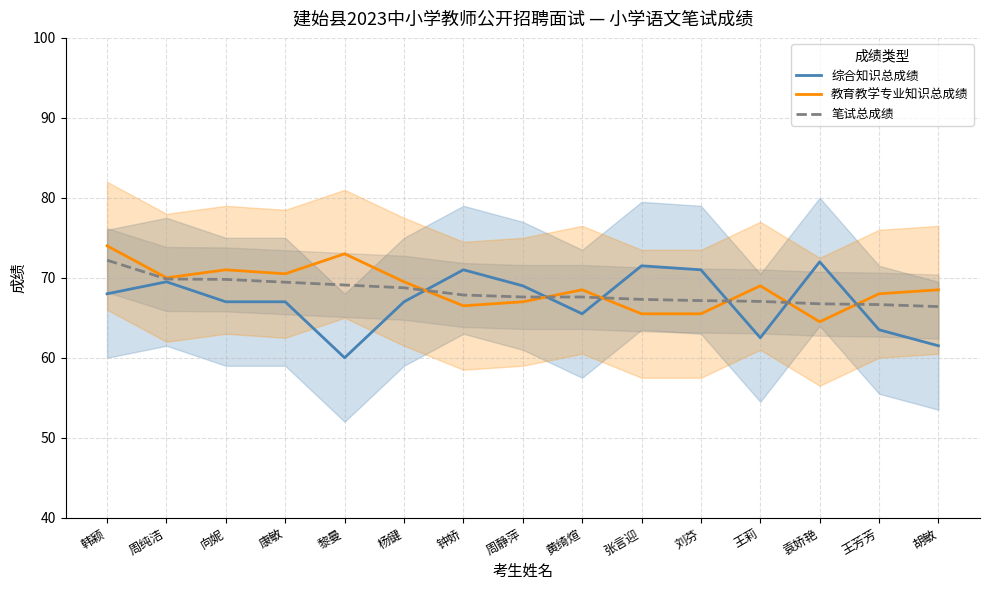

What is the greatest value displayed?

74.0